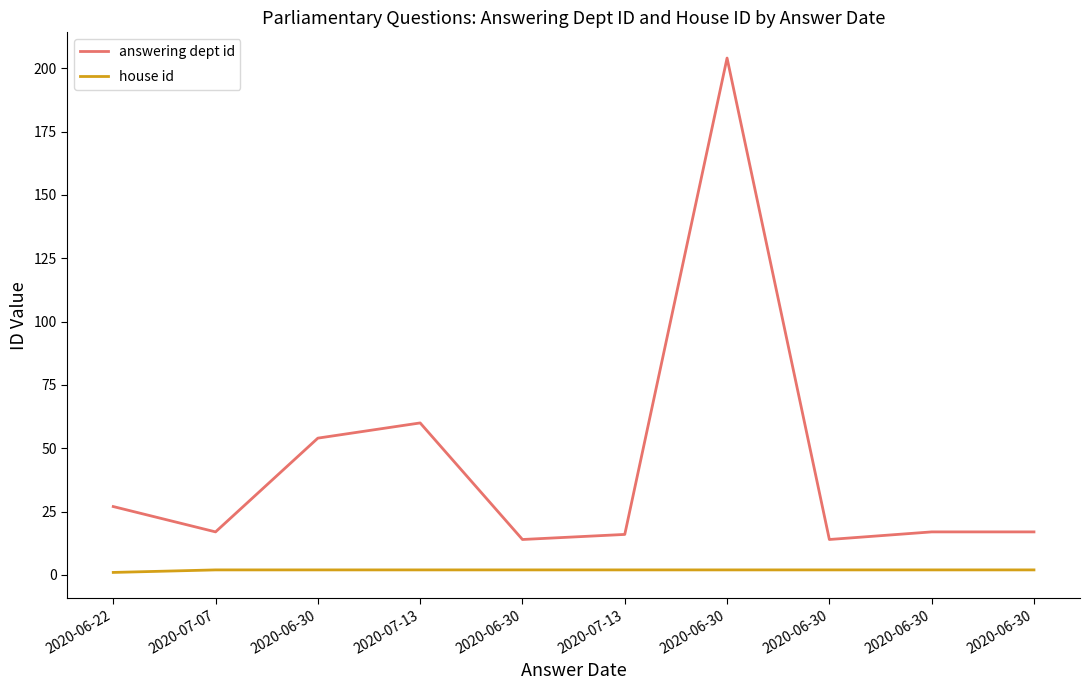

What are all the series names shown in the legend?

answering dept id, house id